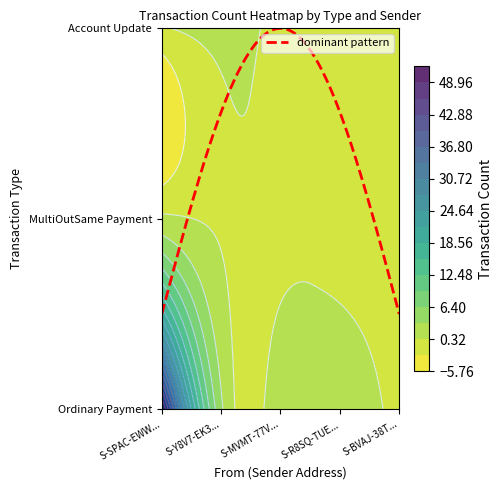

At how many categories does at least one series exceed 0?

4